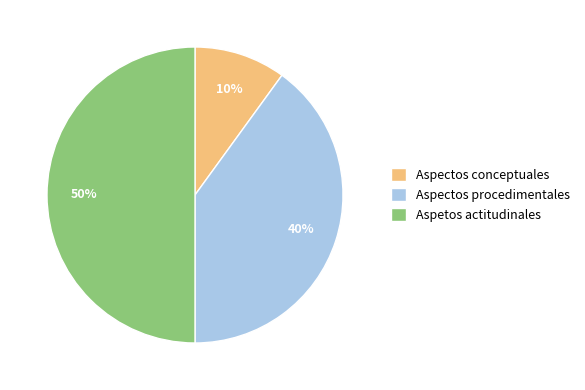

Is Aspectos conceptuales the majority of the pie?

No